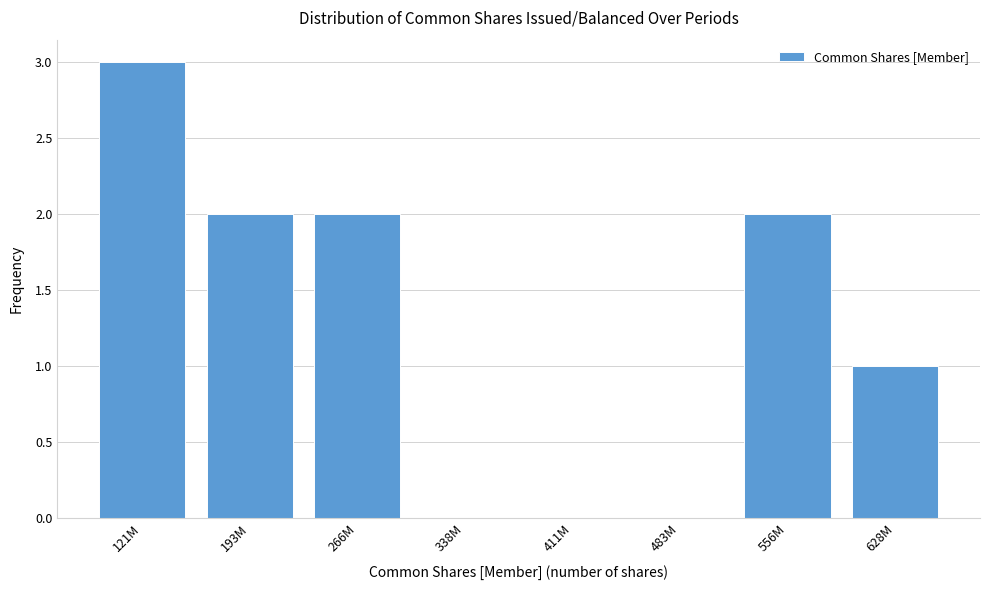

Reading right to left, extract all data points from this chart.

628M=1	556M=2	483M=0	411M=0	338M=0	266M=2	193M=2	121M=3